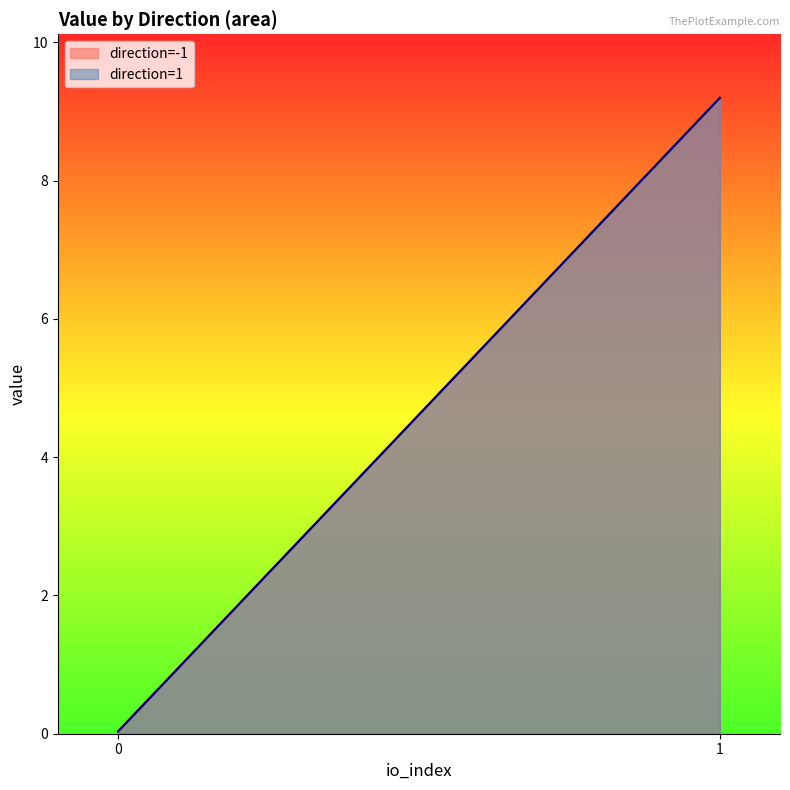

Reading right to left, extract all data points from this chart.

io_index: 1=1.0	1=0.0	-1=1.0	-1=0.0
value: 1=9.2	1=0.0	-1=9.2	-1=0.0